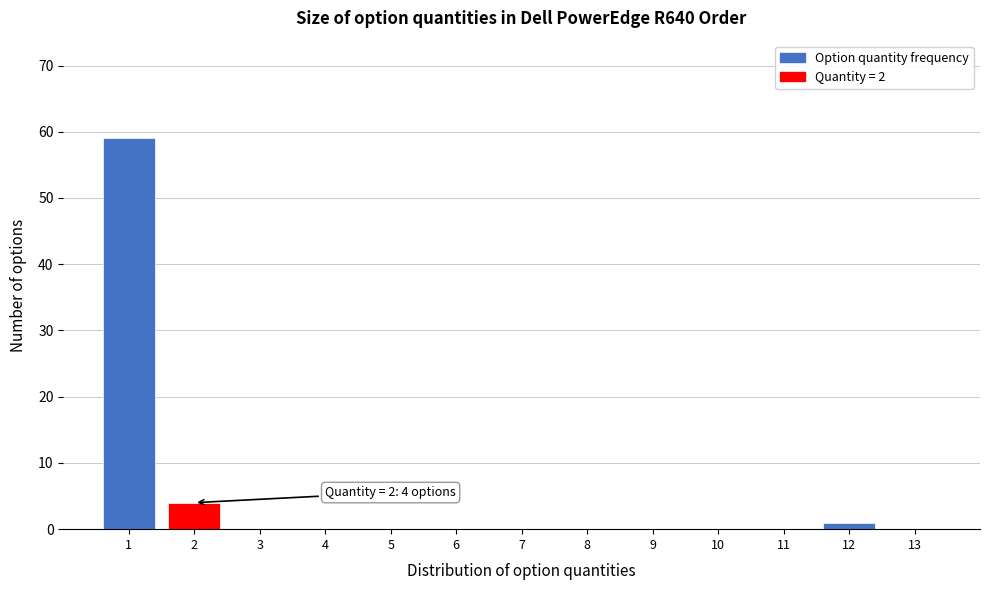

Reading left to right, what are all the values shown in this chart?

59	4	1